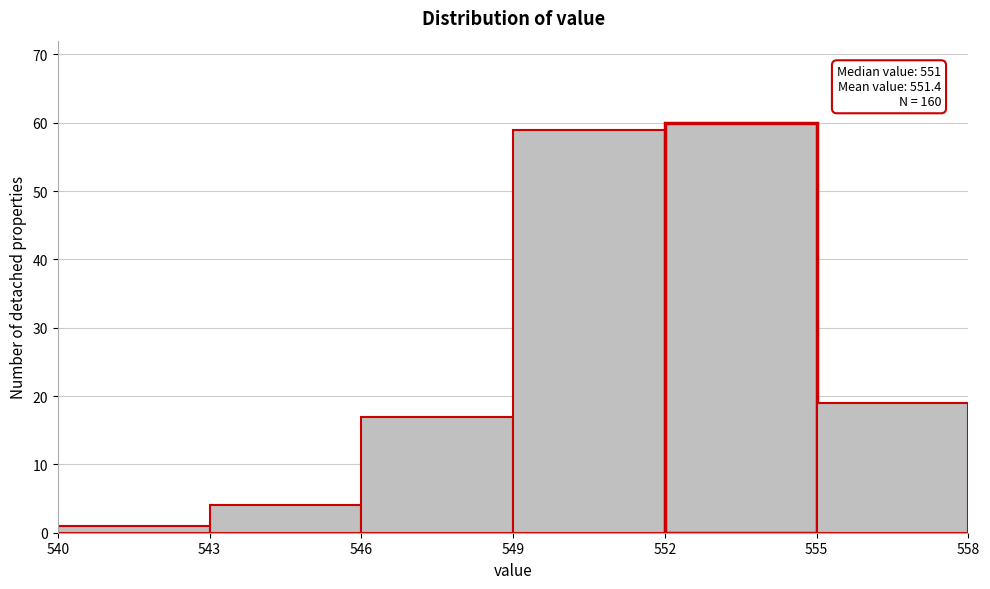

Over which range of the x-axis is the bar tallest?

552 to 555